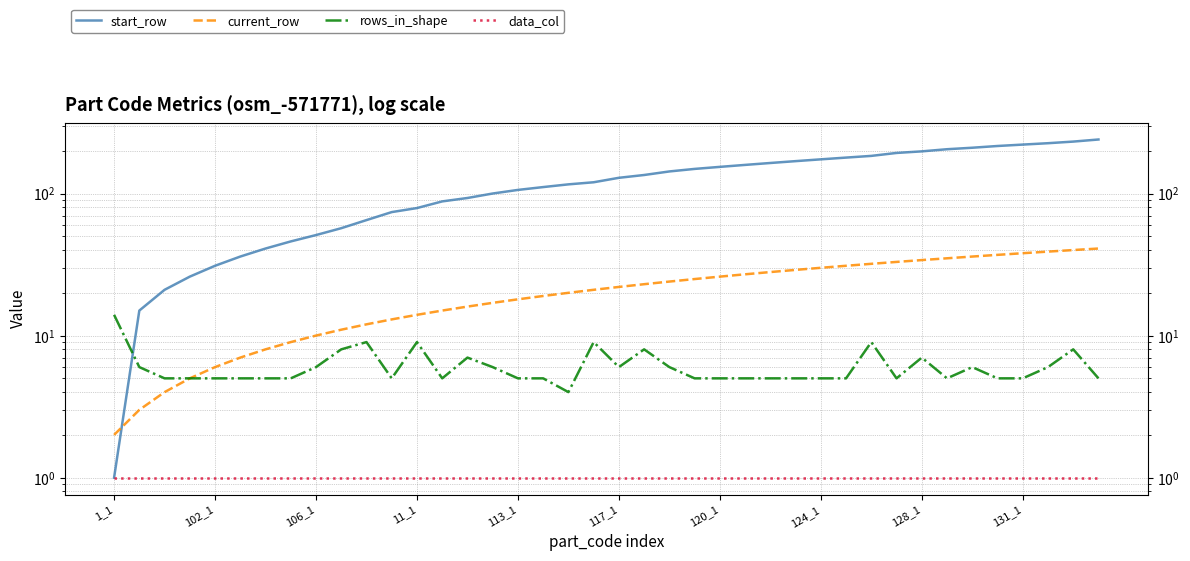

True or false: data_col has more than 1 points higher than both neighbors.

False